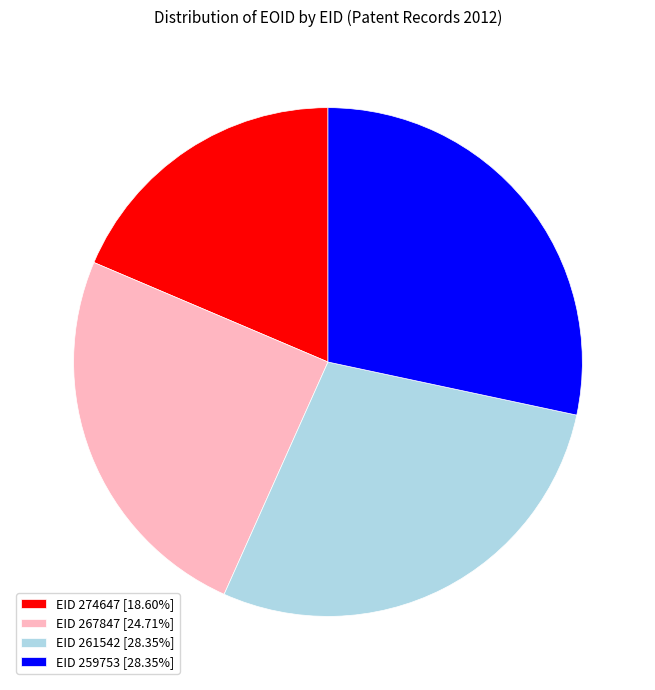

Approximately how many times larger is the value at EID 274647 [18.60%] compared to EID 267847 [24.71%]?

0.8